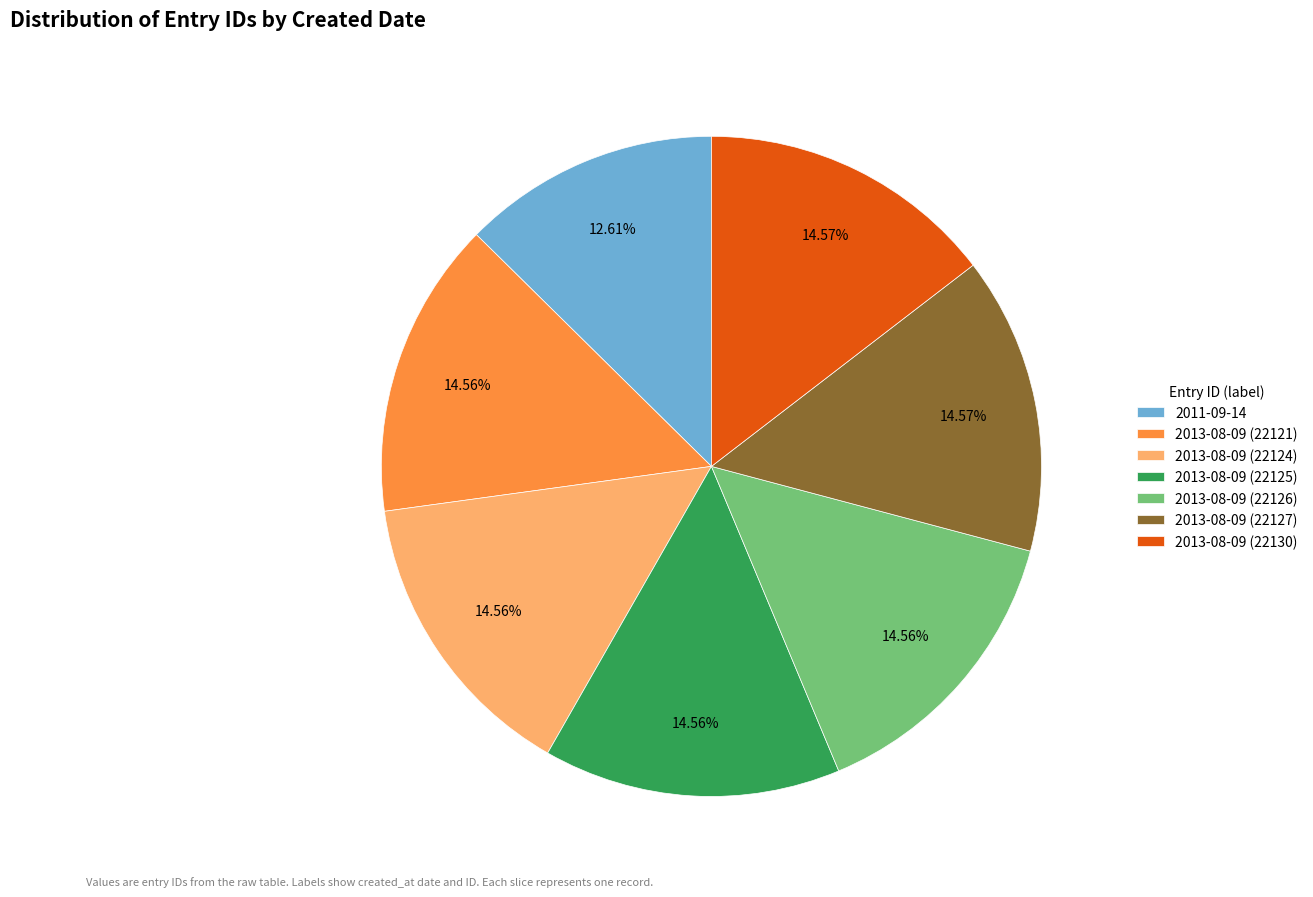

What is the ratio of the value at 2011-09-14 to the value at 2013-08-09 (22127)?

0.9